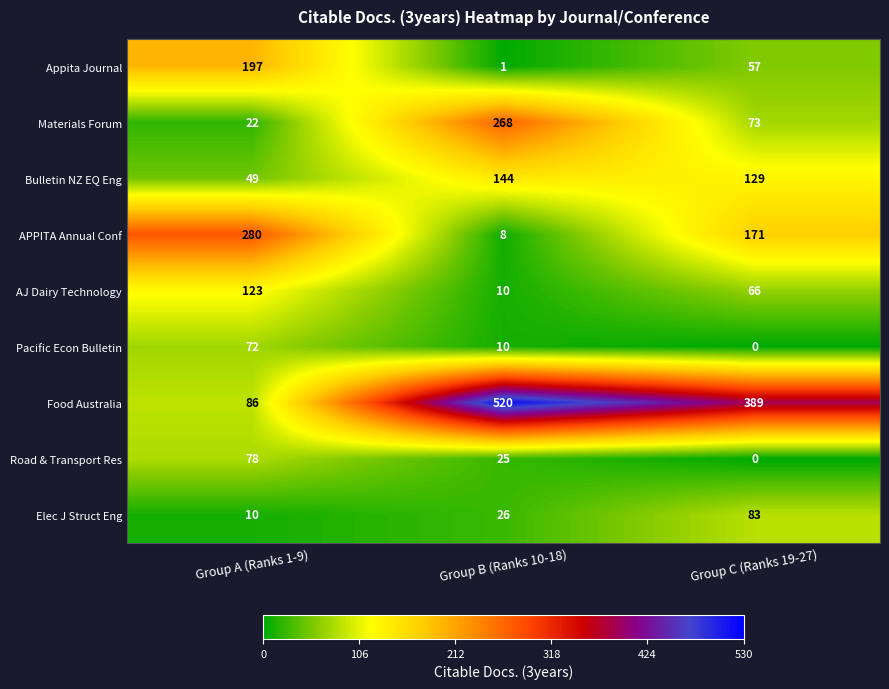

What is the total value across all series at Group A (Ranks 1-9)?

917